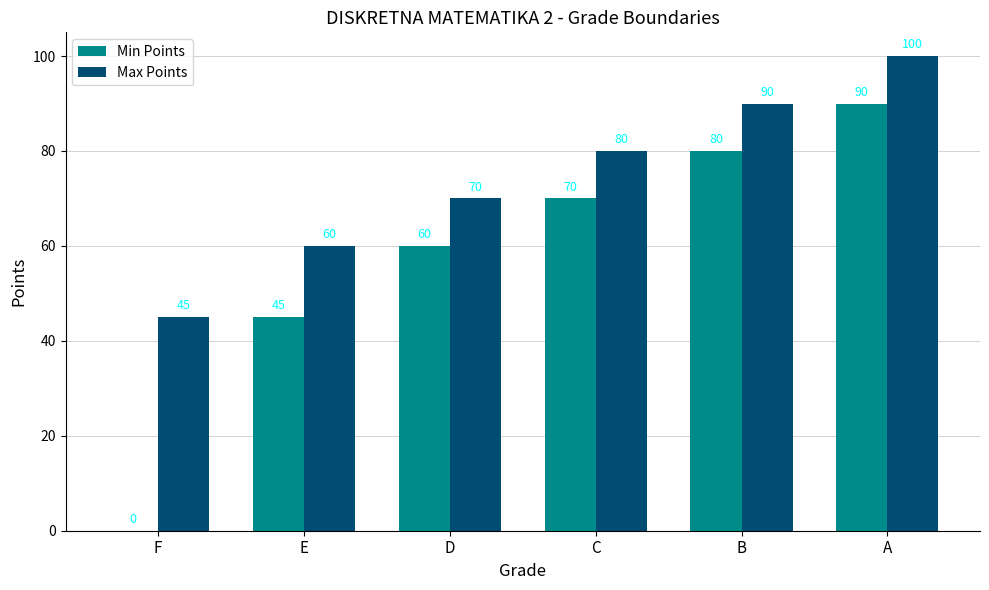

Which series has the largest total across all categories?

Max Points